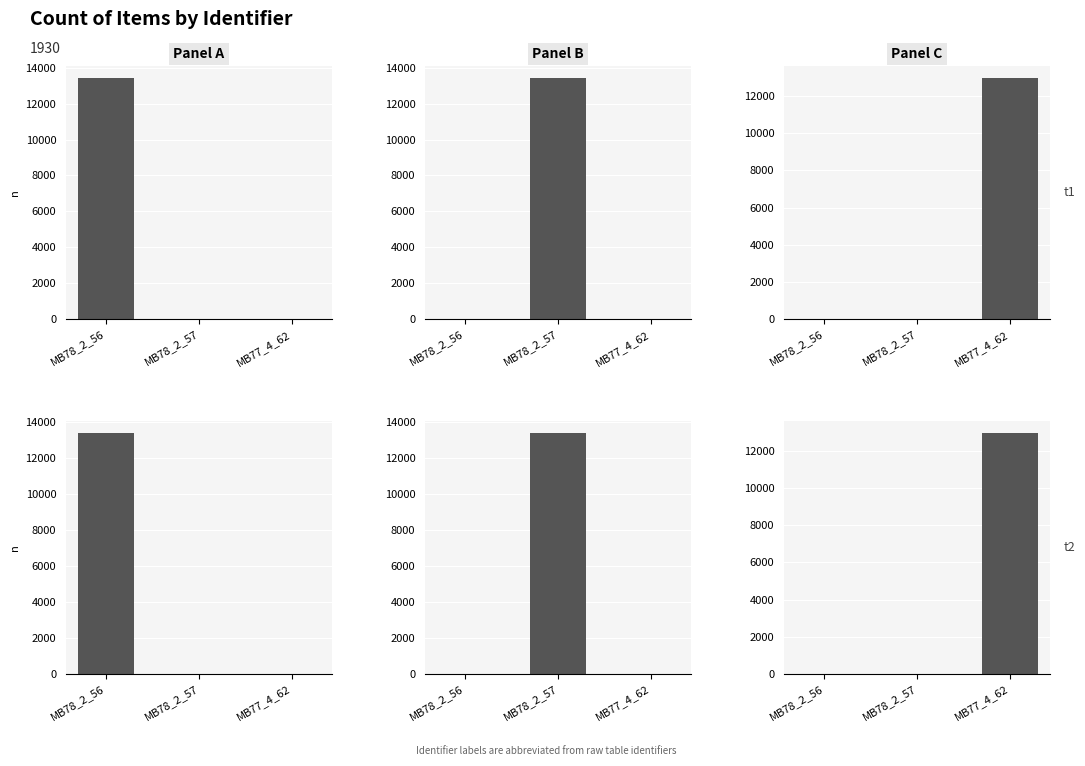

What is the label of the 2nd bar from the right?

MB78_2_57